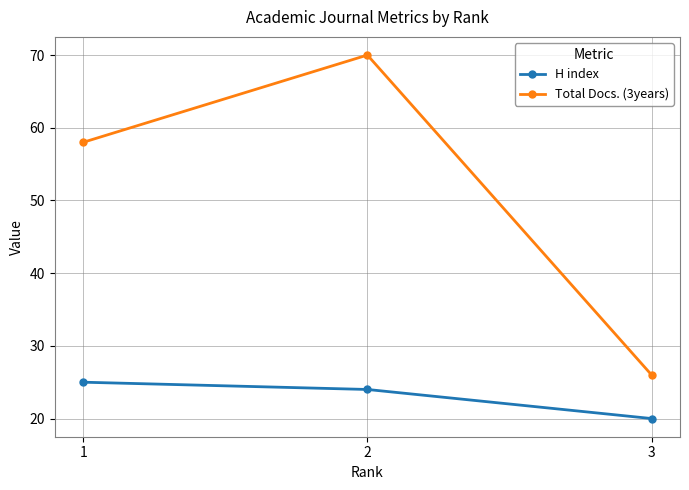

How many data points does each series have?

3